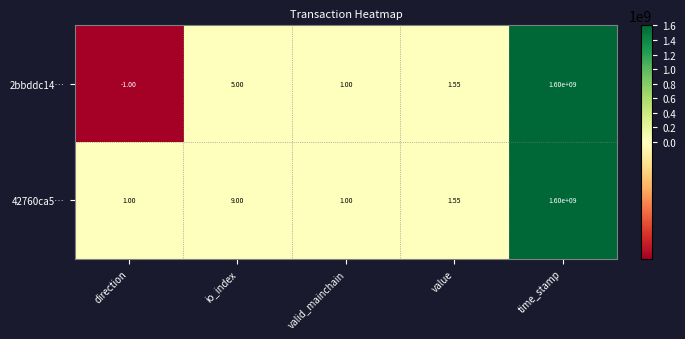

At which label does 42760ca5… reach its peak?

time_stamp